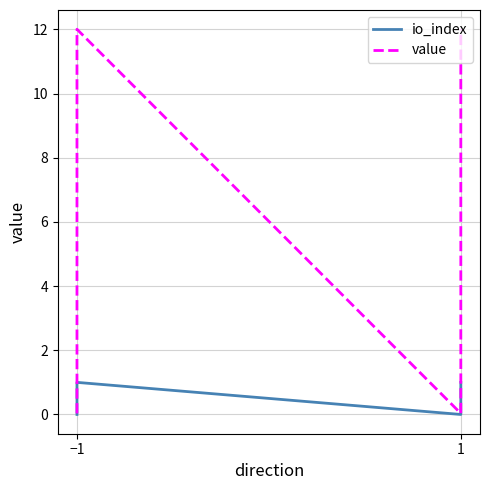

What is the maximum value for io_index?

1.0